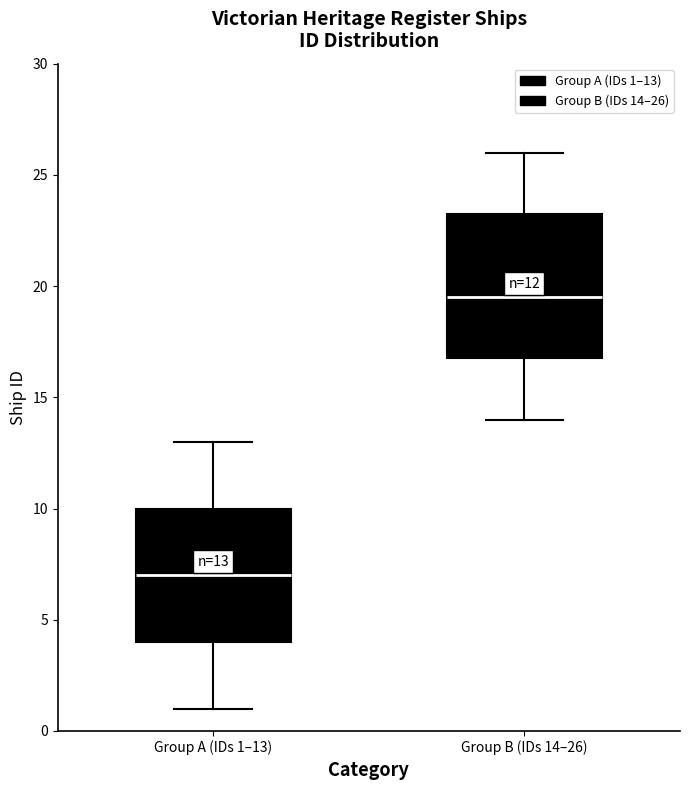

Which box is the tallest, from its lower edge to its upper edge?

Group B (IDs 14–26)